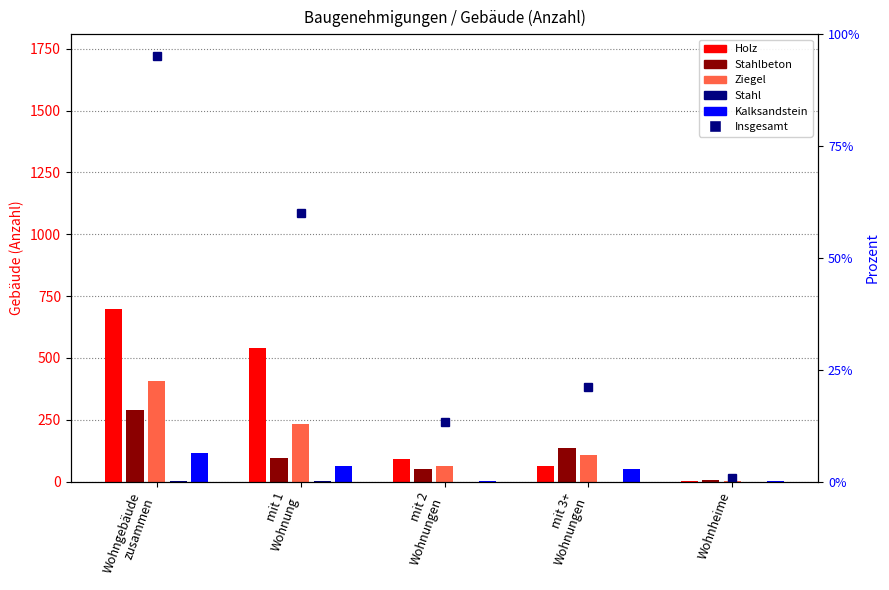

Rank the series at mit 2
Wohnungen from highest to lowest value.

Insgesamt, Holz, Ziegel, Stahlbeton, Kalksandstein, Stahl